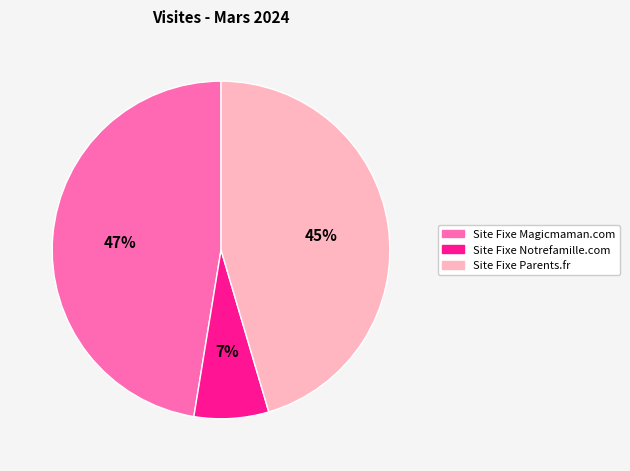

To the nearest percent, what portion does Site Fixe Parents.fr represent?

45%